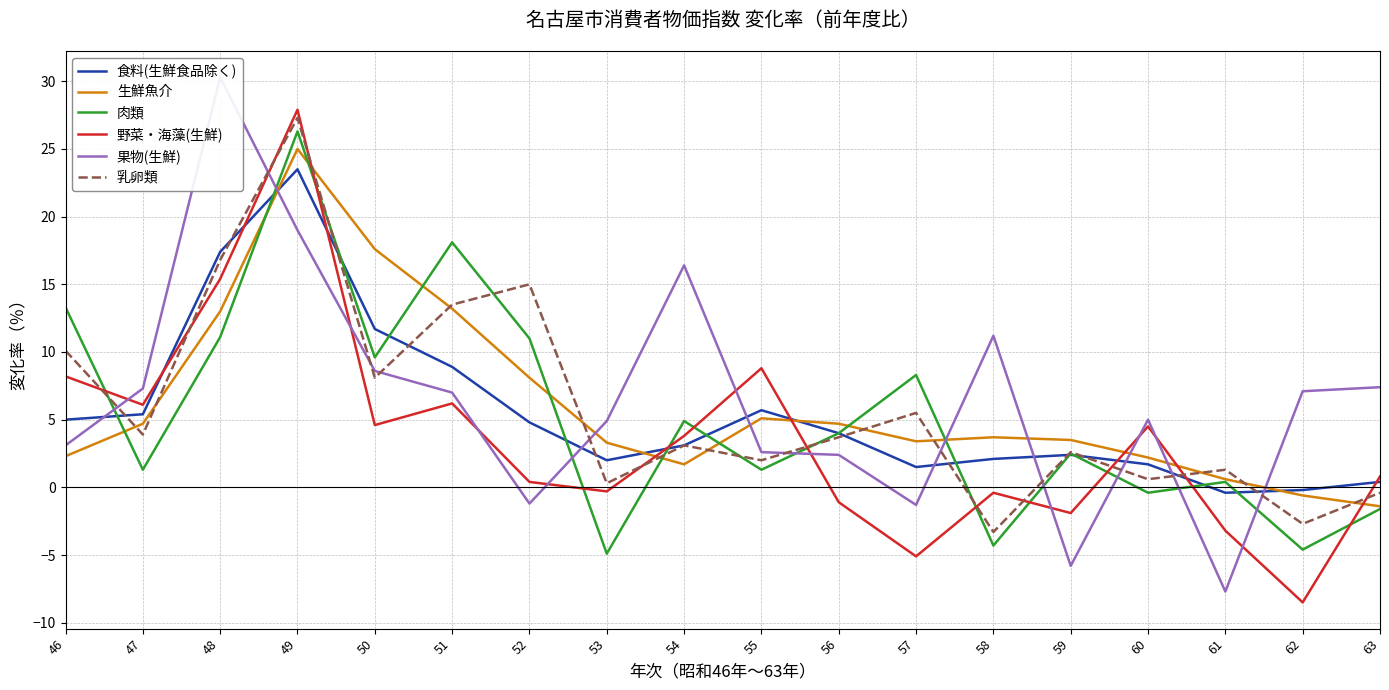

What is the value of the 果物(生鮮) point at the 9th from the left?

16.4